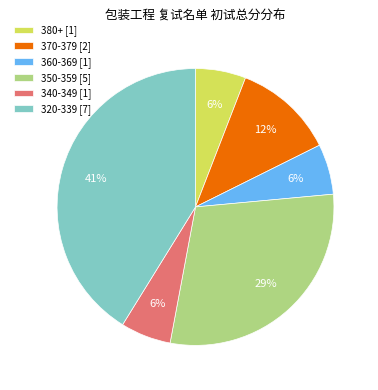

To the nearest percent, what is the difference between the largest and smallest slice percentages?

35%